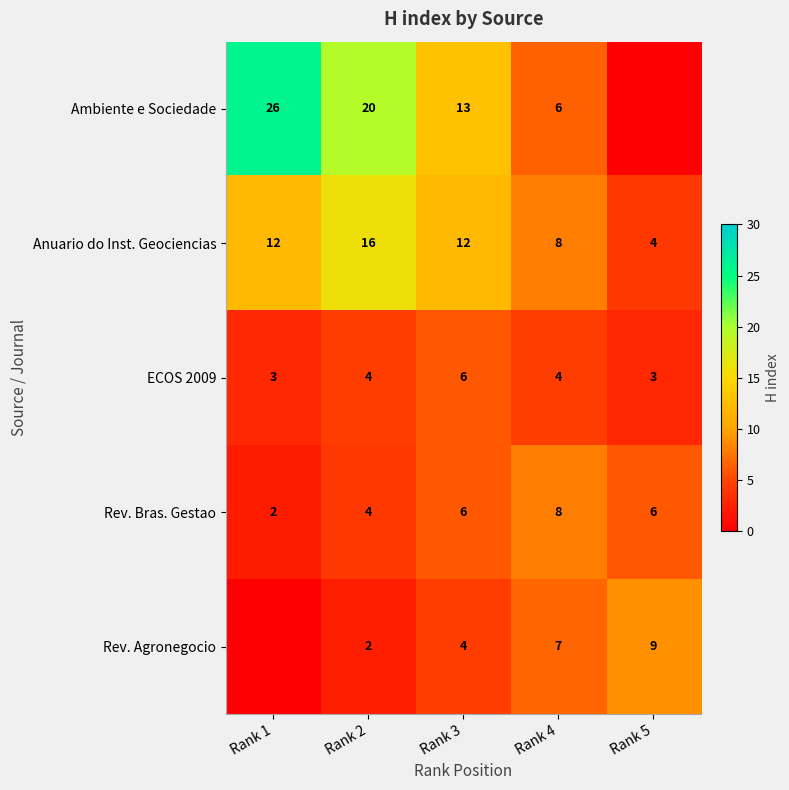

At which category does the chart reach its peak across all series?

Rank 1